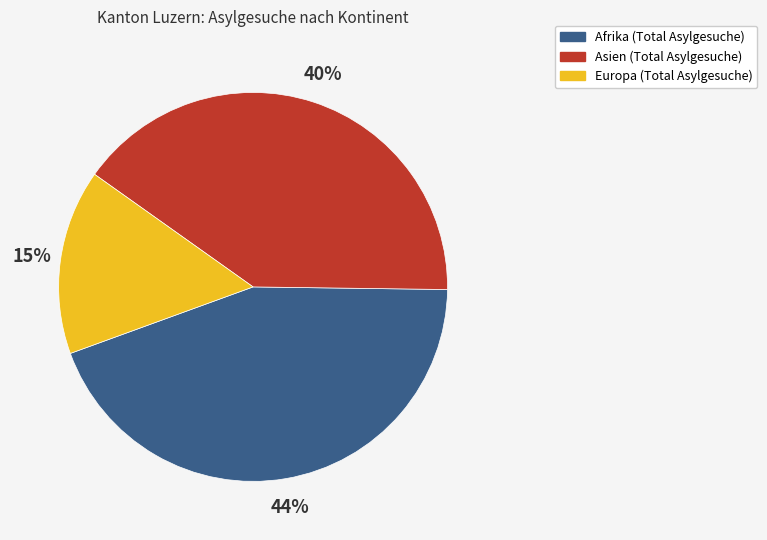

To the nearest percent, what is the difference between the largest and smallest slice percentages?

29%